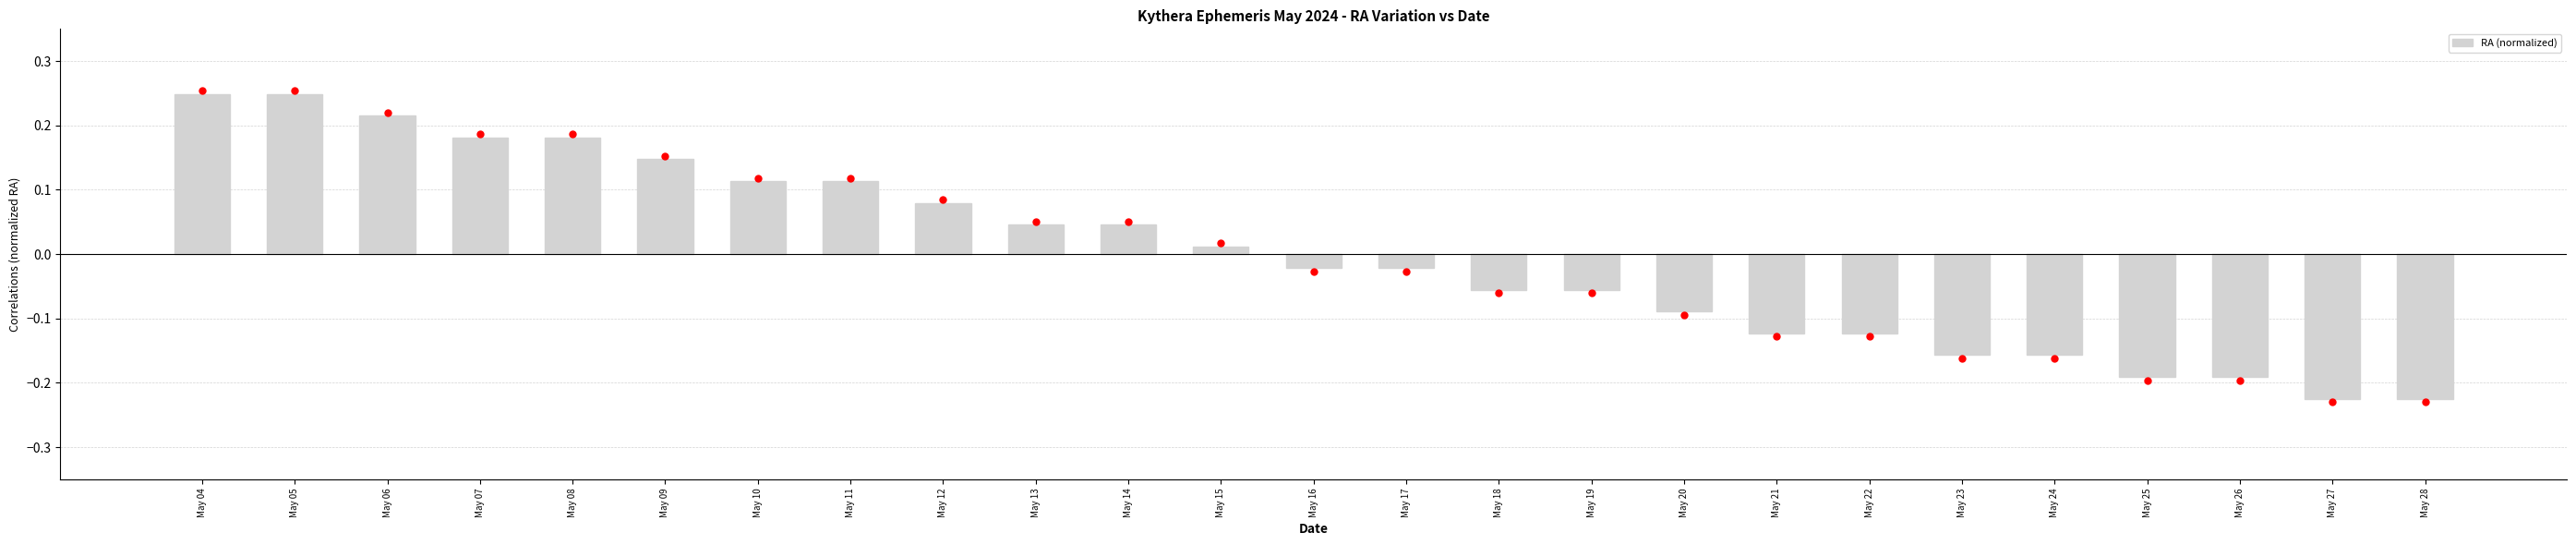

Is it true that the value at May 10 is 0.2?

False